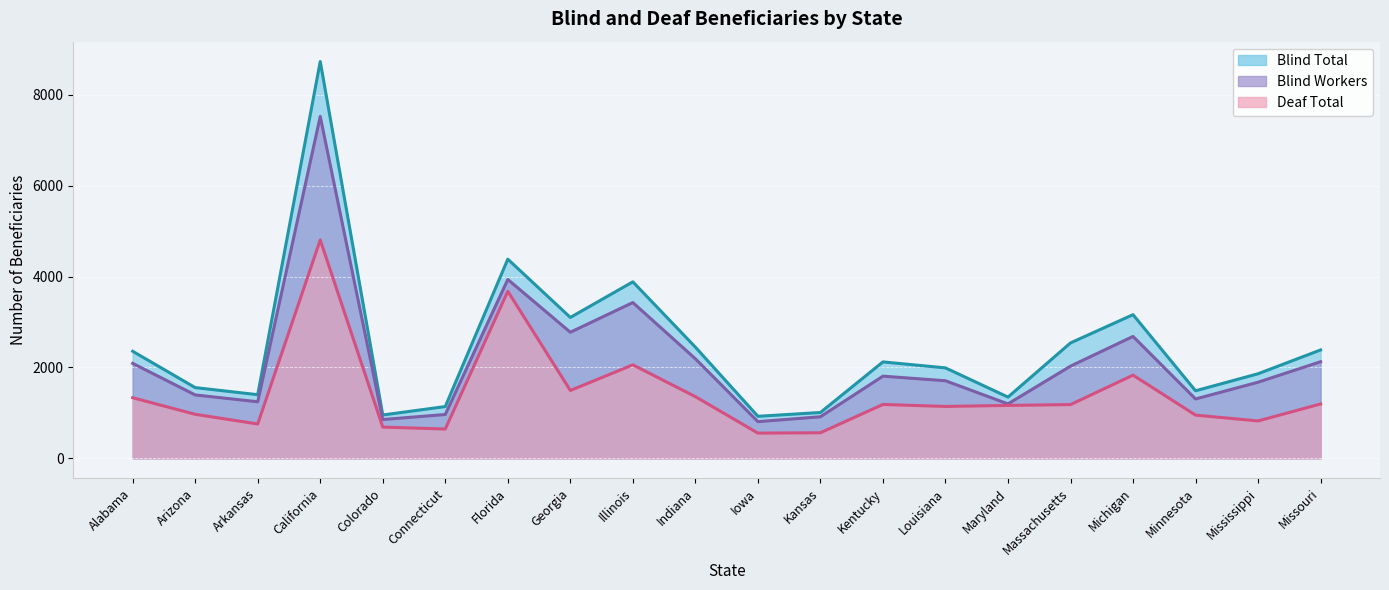

What is the label of the 15th point from the right?

Connecticut